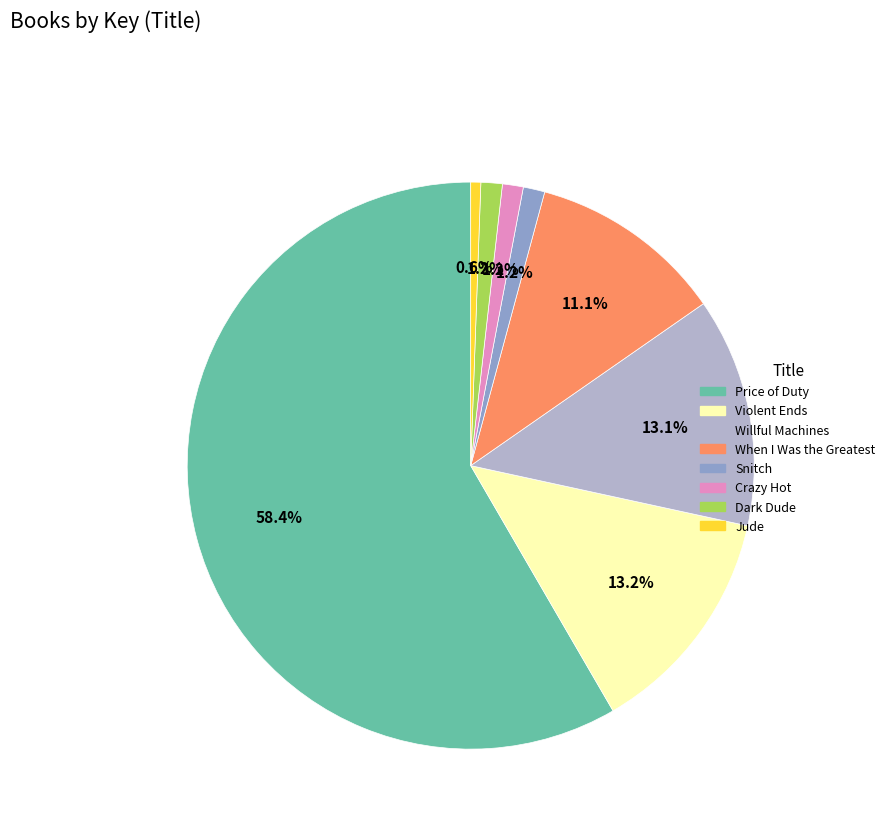

The Willful Machines slice represents 5% of the pie. True or false?

False